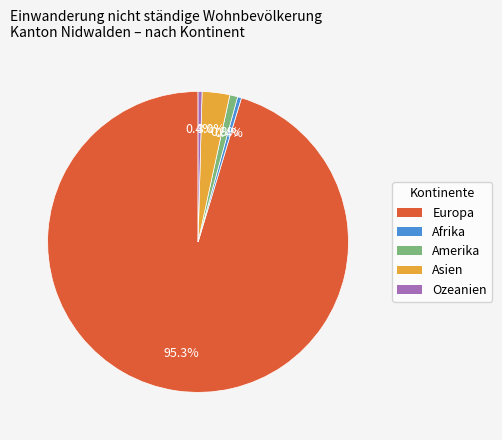

What is the largest slice in the pie chart?

Europa